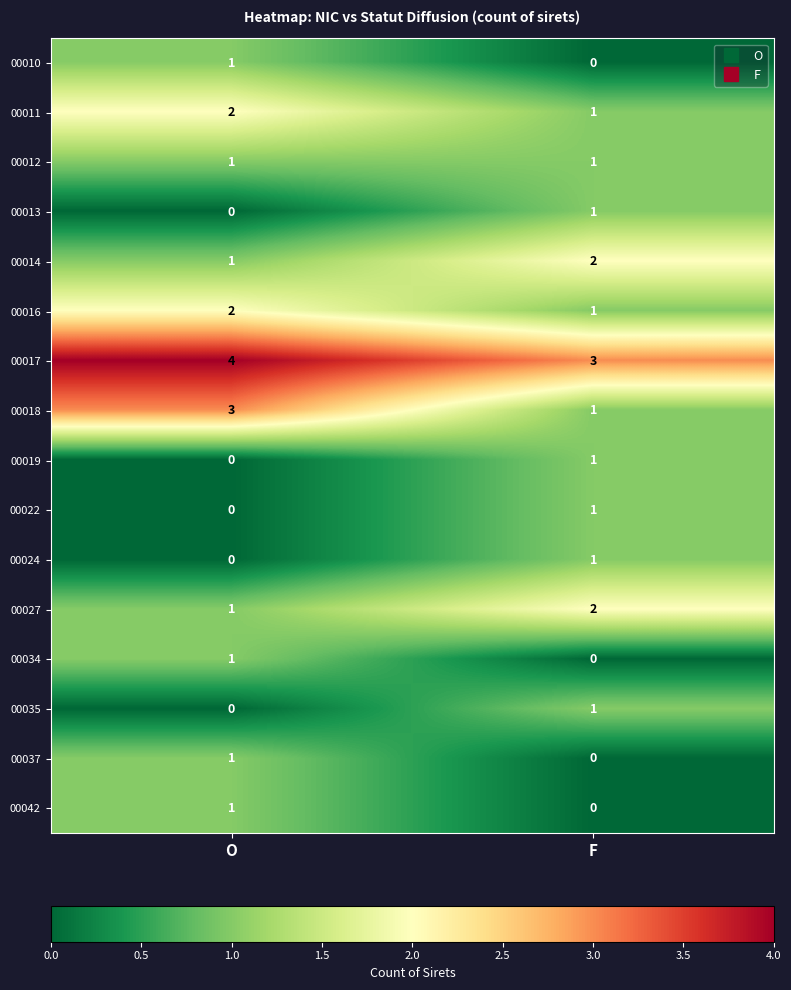

How many values in the 00019 series are below 1?

1